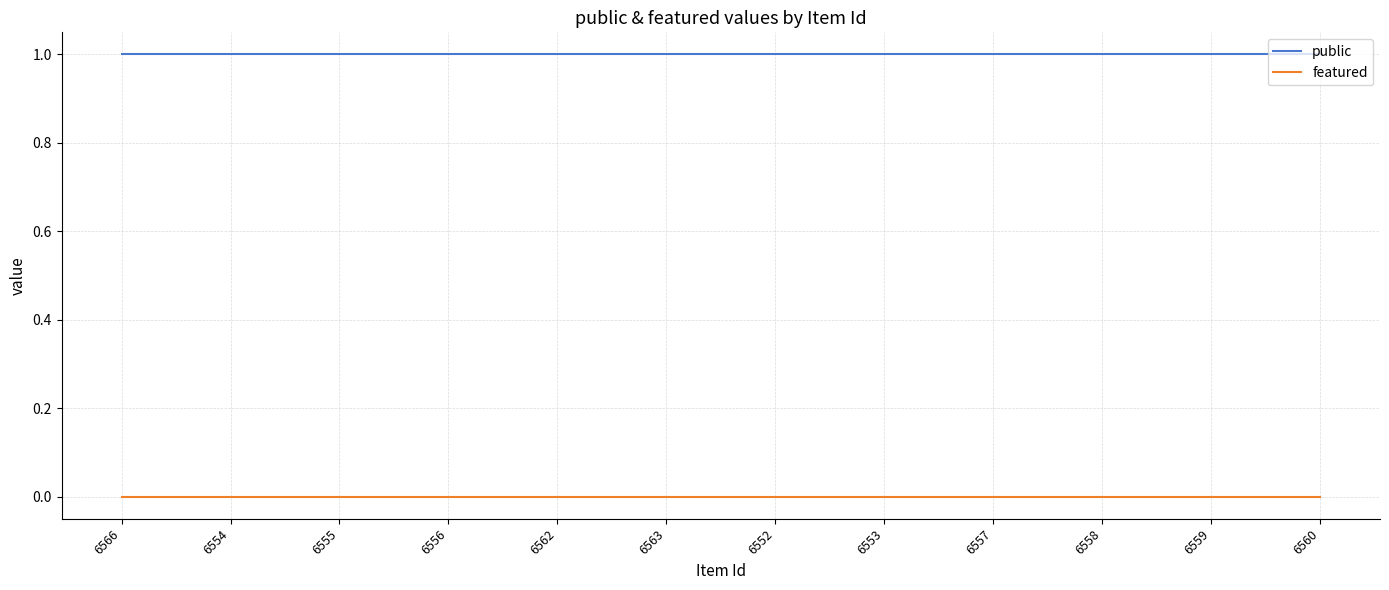

What is the greatest value displayed?

1